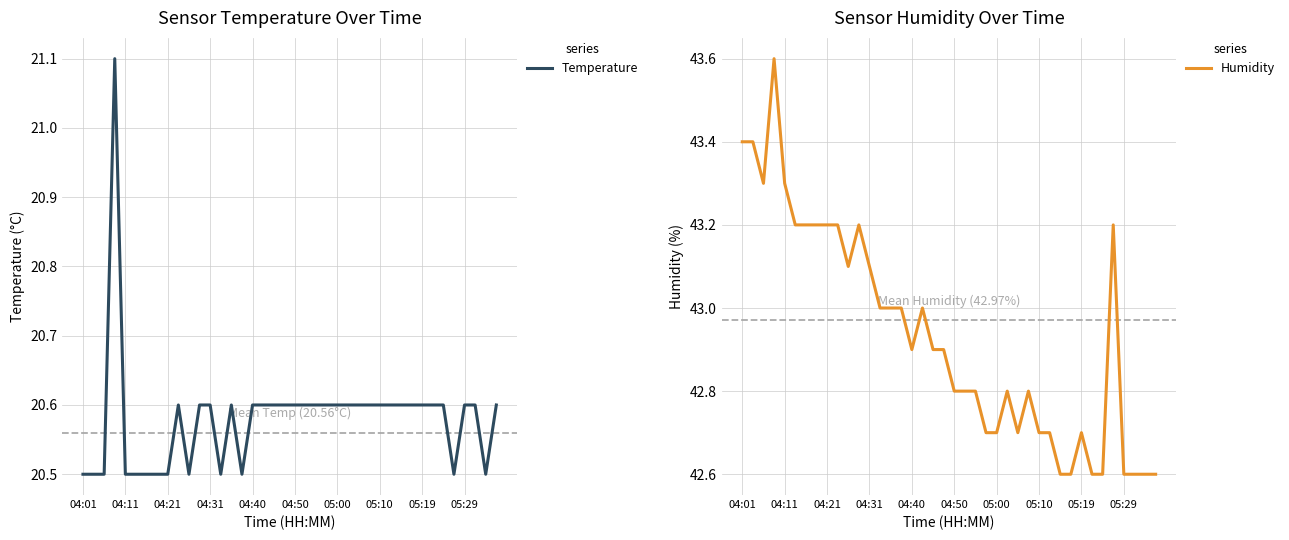

What is the minimum value for Humidity?

42.6